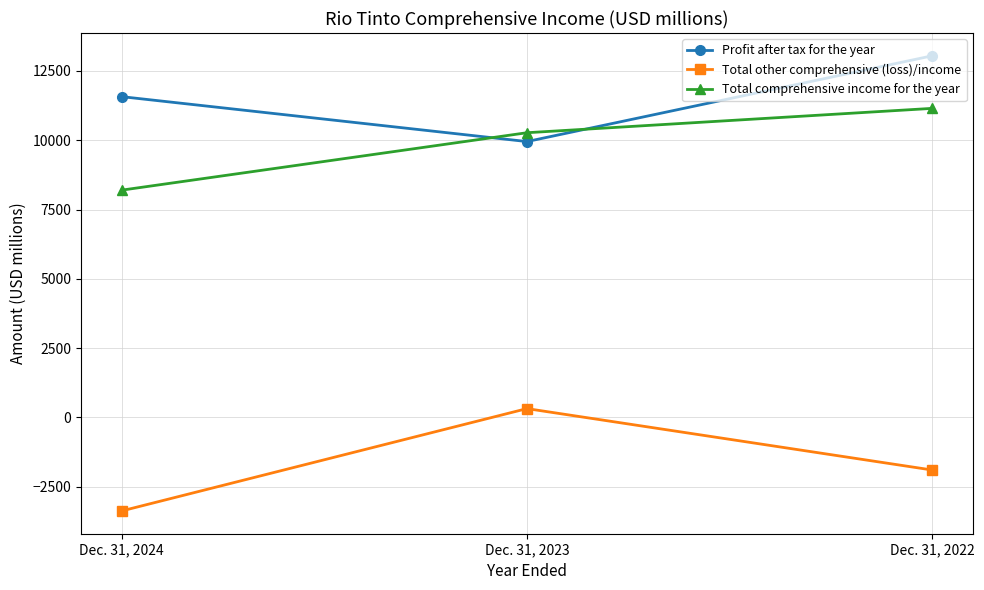

What is the difference between the Total other comprehensive (loss)/income values at Dec. 31, 2024 and Dec. 31, 2023?

3693